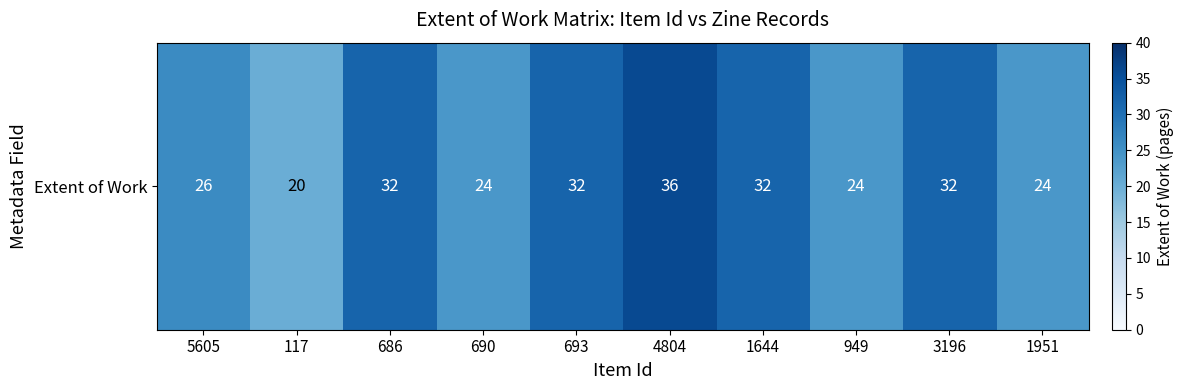

How many series are shown in this chart?

1